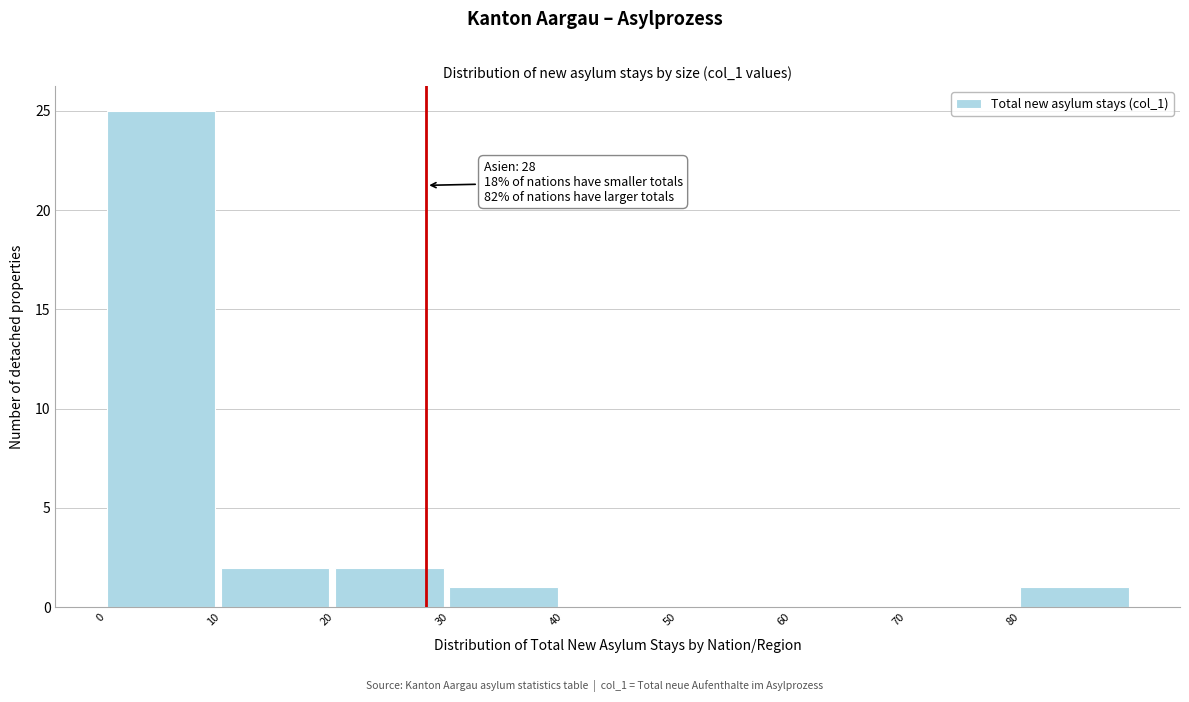

Which range on the x-axis has the tallest bar?

0 to 10